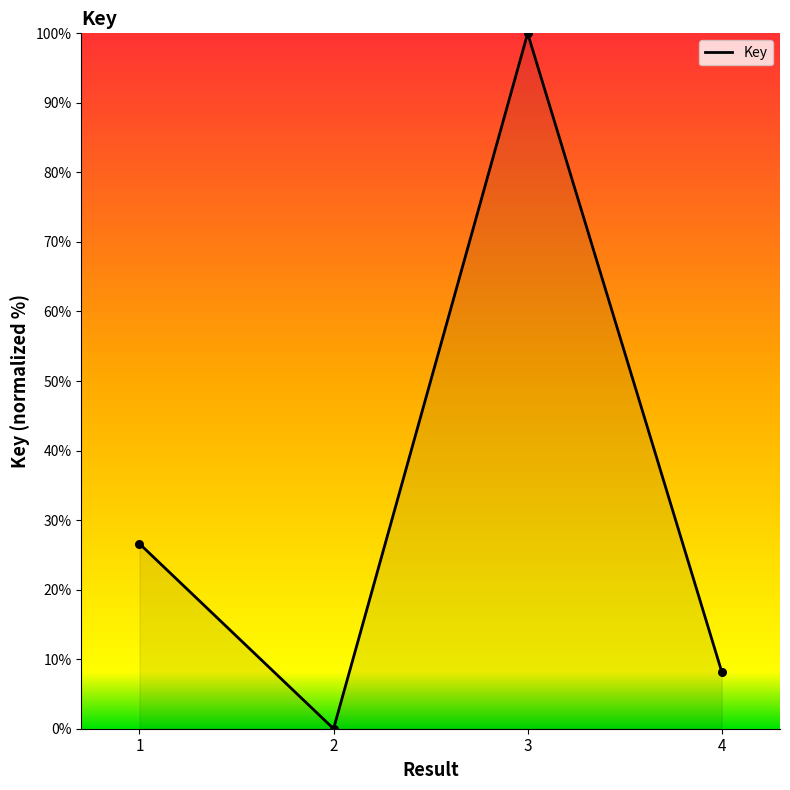

What is the change in value from 1 to 2?

-26.6